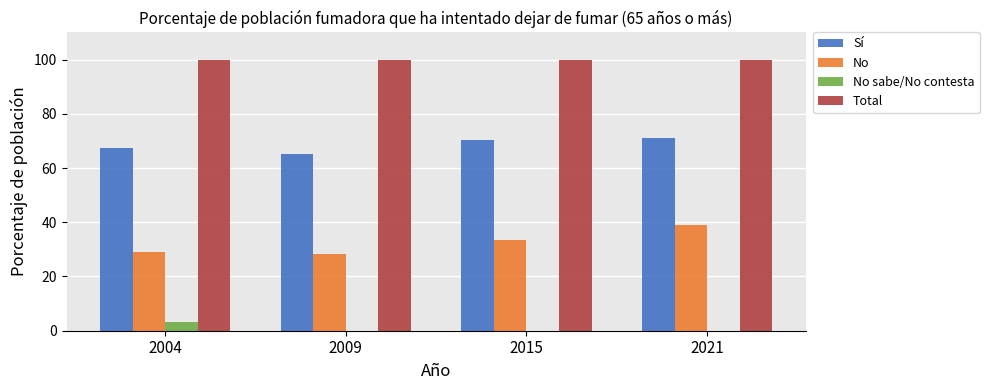

What is the maximum value for No?

39.1